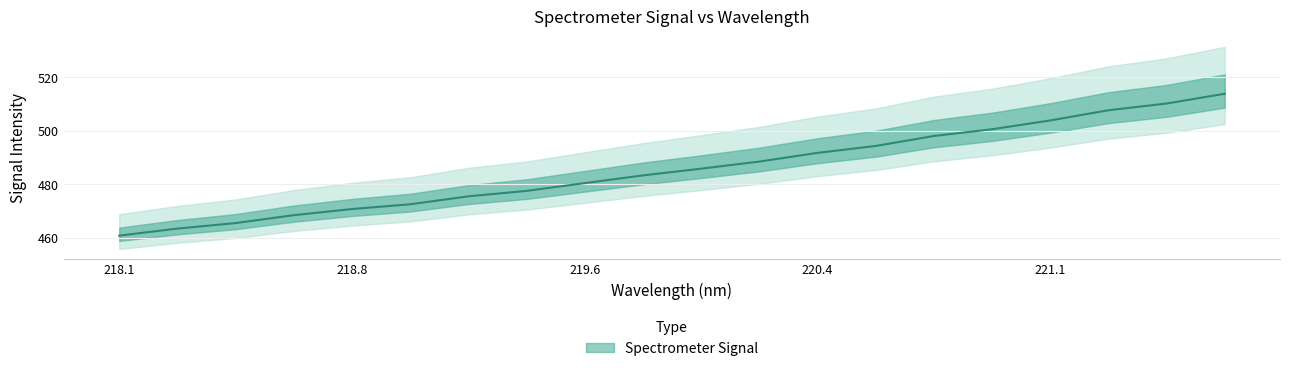

What is the minimum value shown in the chart?

460.9